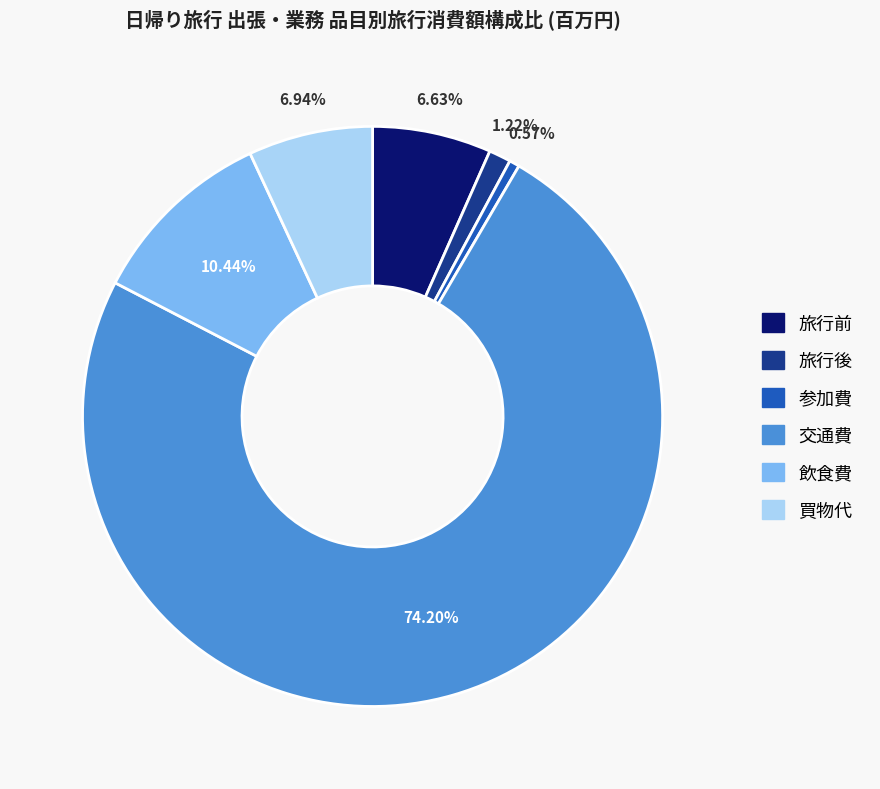

To the nearest percent, what is the average slice percentage?

17%